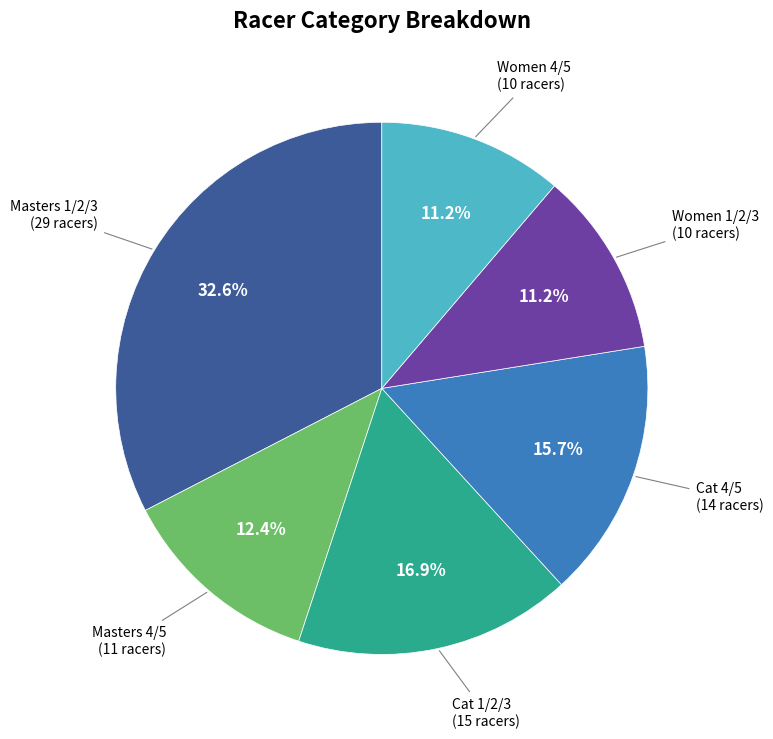

Is there a majority slice in this chart?

No